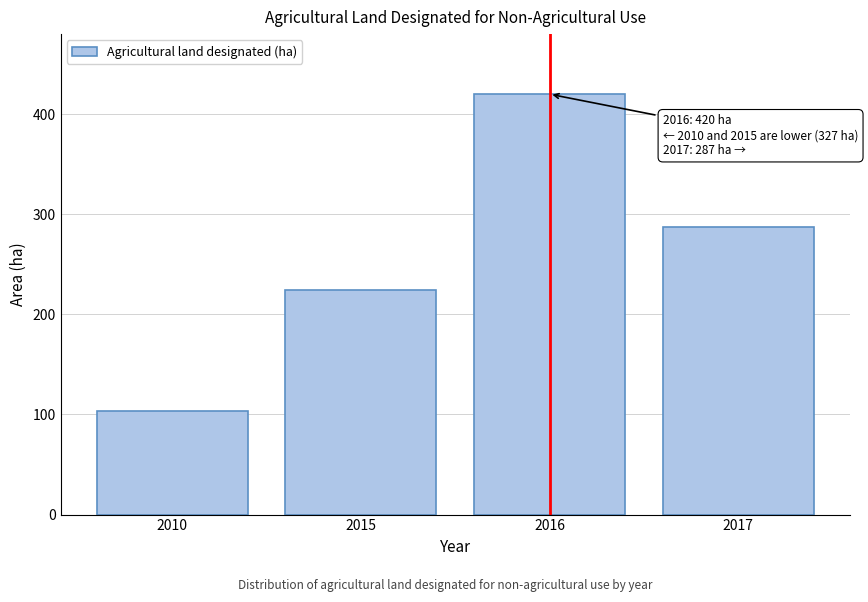

Reading right to left, what are all the values shown in this chart?

2017=287	2016=420	2015=224	2010=103